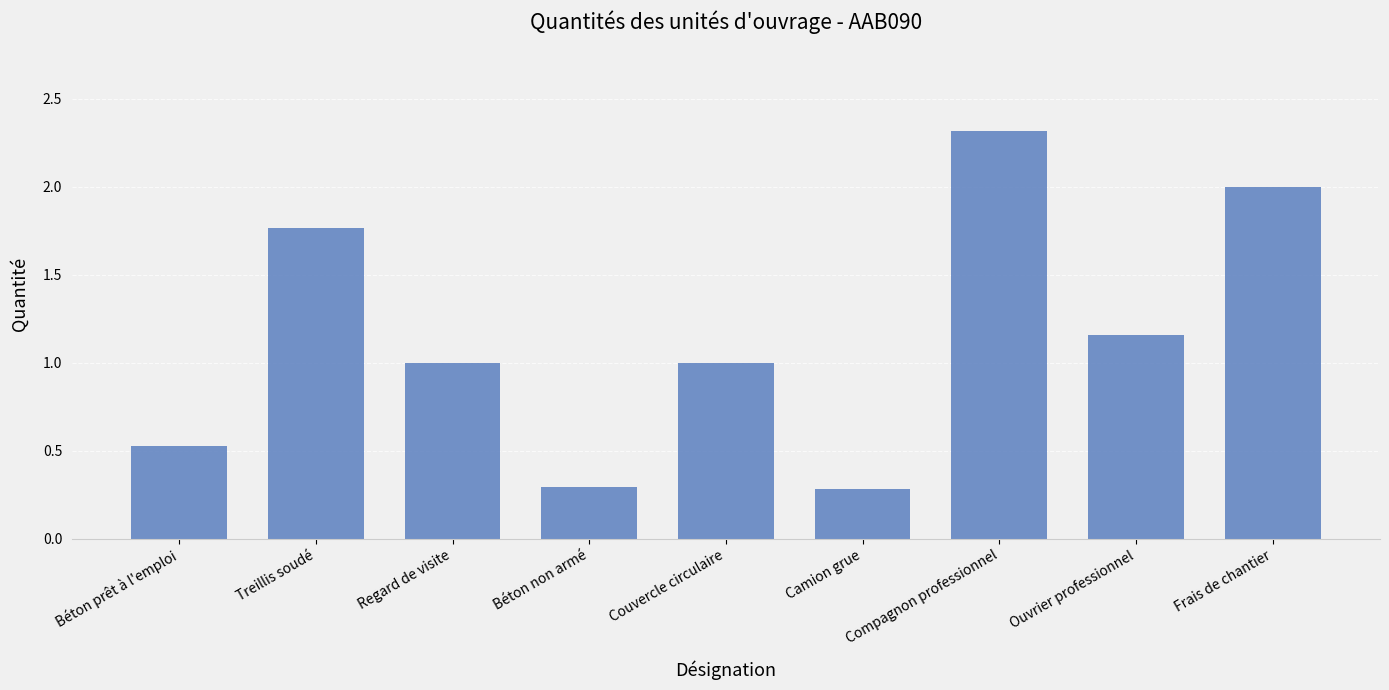

The value at Frais de chantier is 2.0. True or false?

True